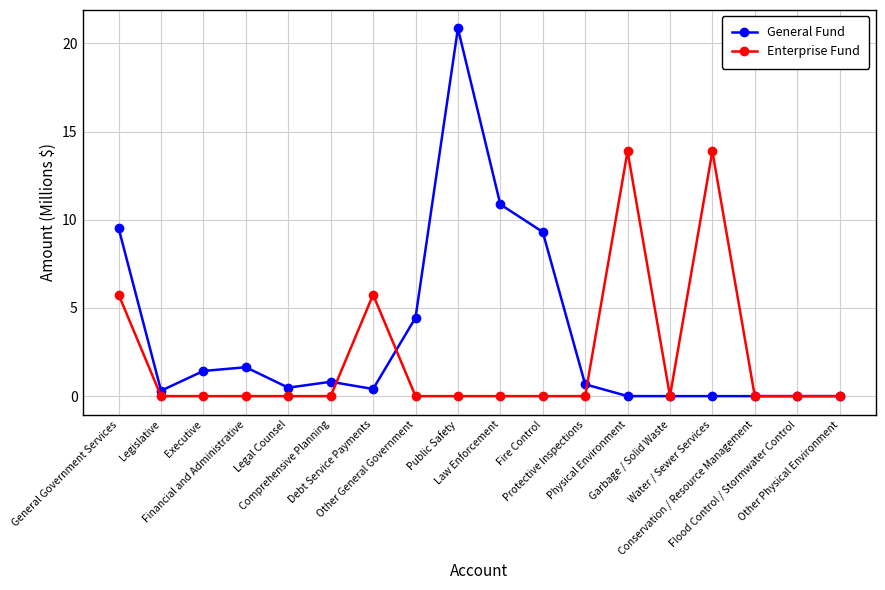

Which series has the widest spread of values?

General Fund